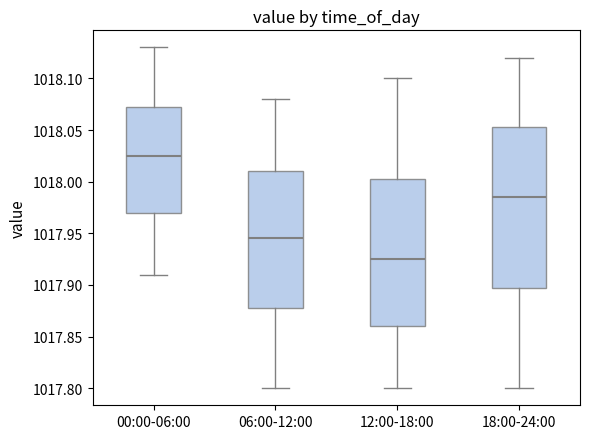

Reading left to right, read every box against the y-axis: the position of its median line, the range the box covers, and the ends of its whiskers. The values are not printed on the chart, so give them approximately, as read against the axis.

00:00-06:00: median 1018.025, box 1017.970 to 1018.075, whiskers 1017.910 to 1018.130
06:00-12:00: median 1017.945, box 1017.880 to 1018.010, whiskers 1017.800 to 1018.080
12:00-18:00: median 1017.925, box 1017.860 to 1018.005, whiskers 1017.800 to 1018.100
18:00-24:00: median 1017.985, box 1017.900 to 1018.055, whiskers 1017.800 to 1018.120